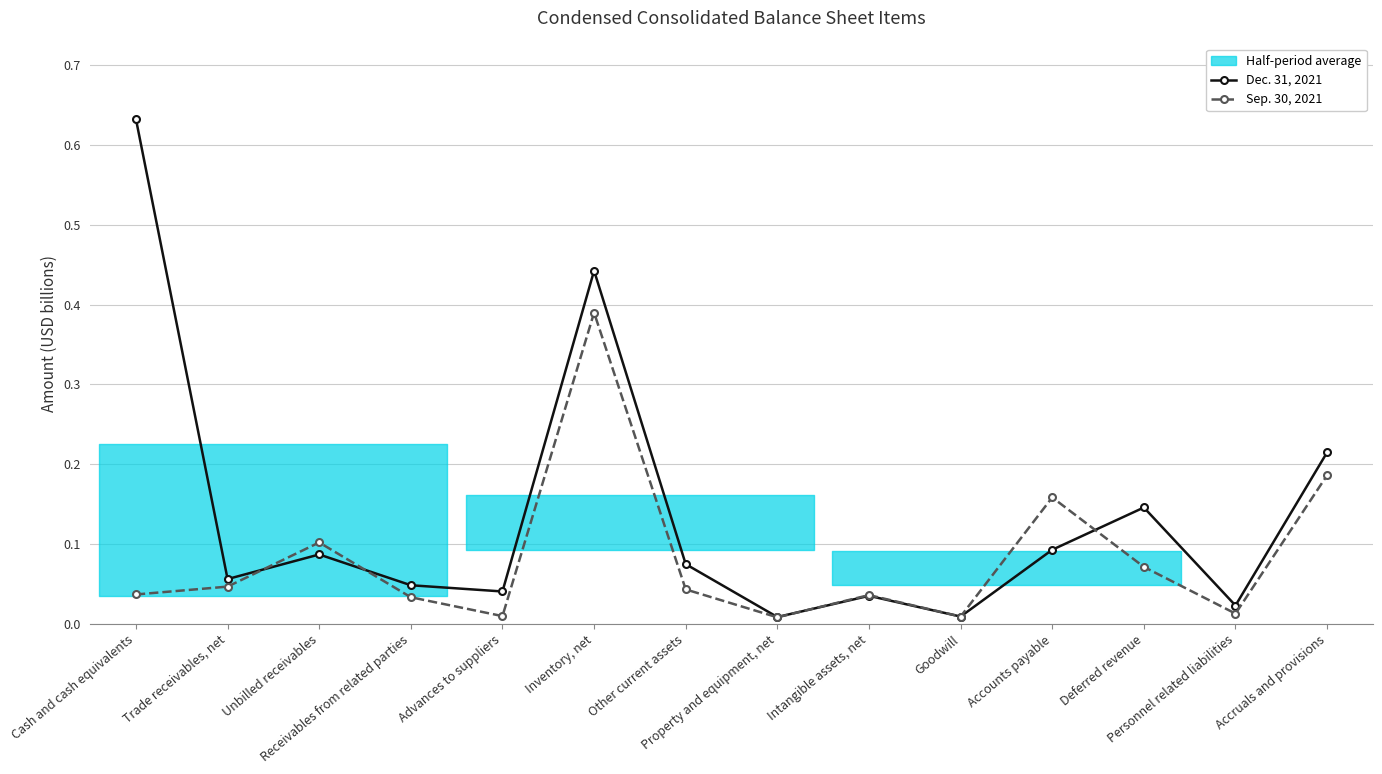

What is the difference between the maximum and minimum values in the Dec. 31, 2021 series?

0.6